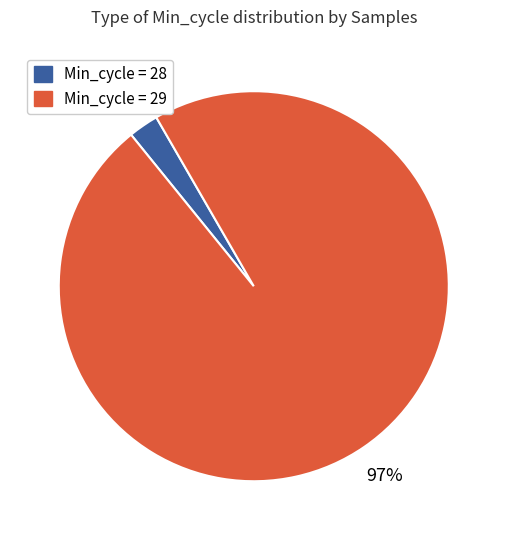

Is there any slice that represents more than half of the pie?

Yes